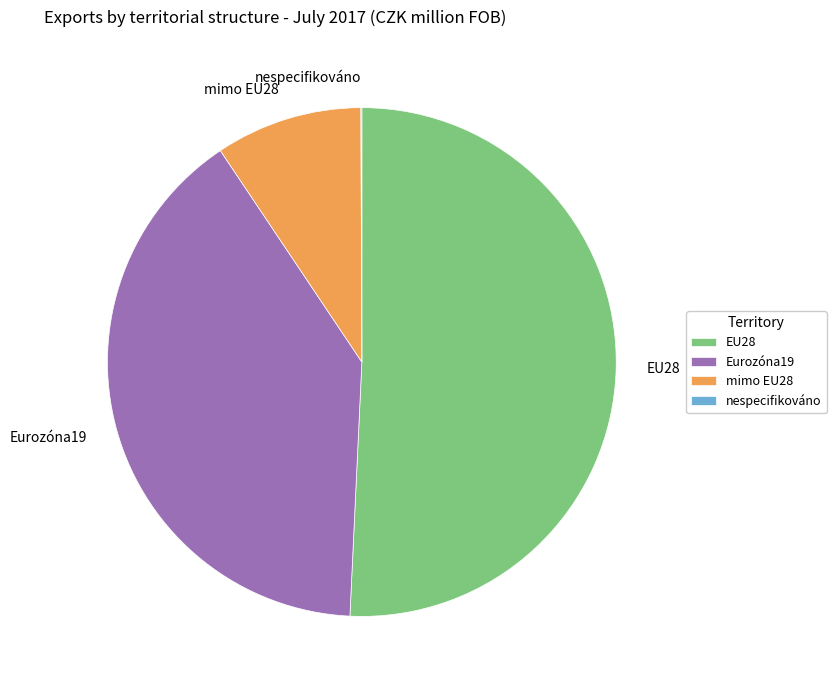

Do EU28 and mimo EU28 together represent more than half of the pie?

Yes